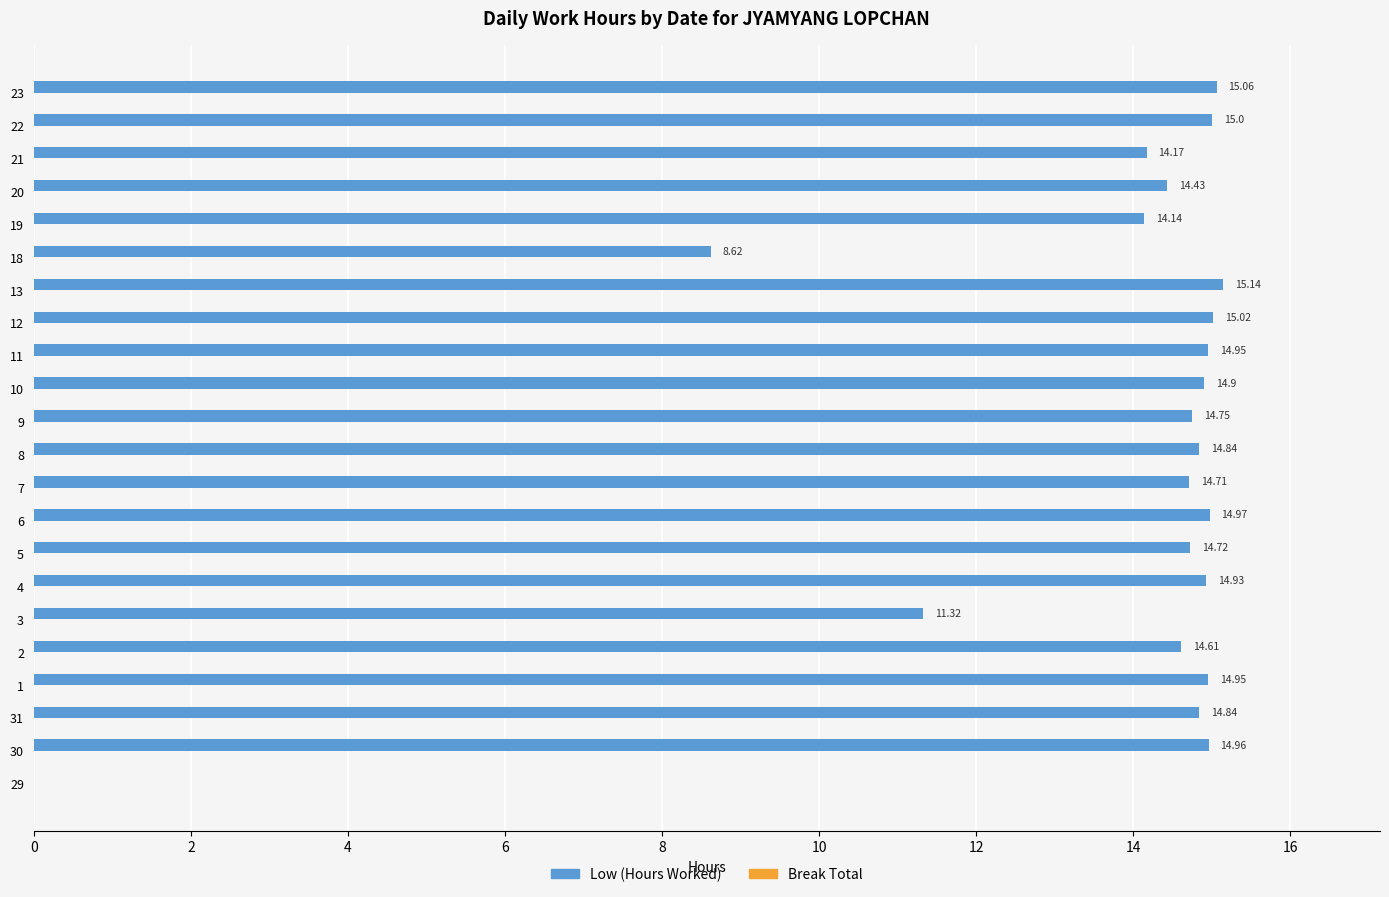

Between 31 and 29, which is larger?

31